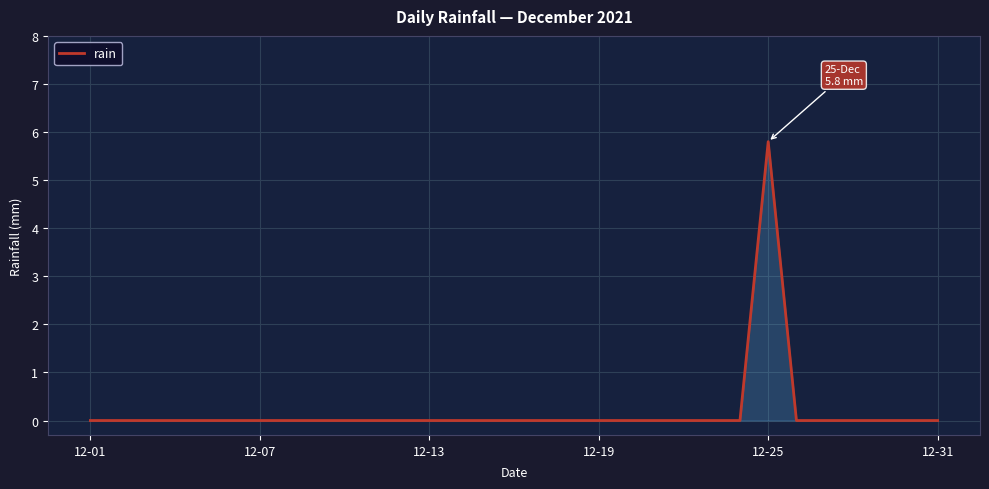

What is the difference between the maximum and minimum values?

5.8